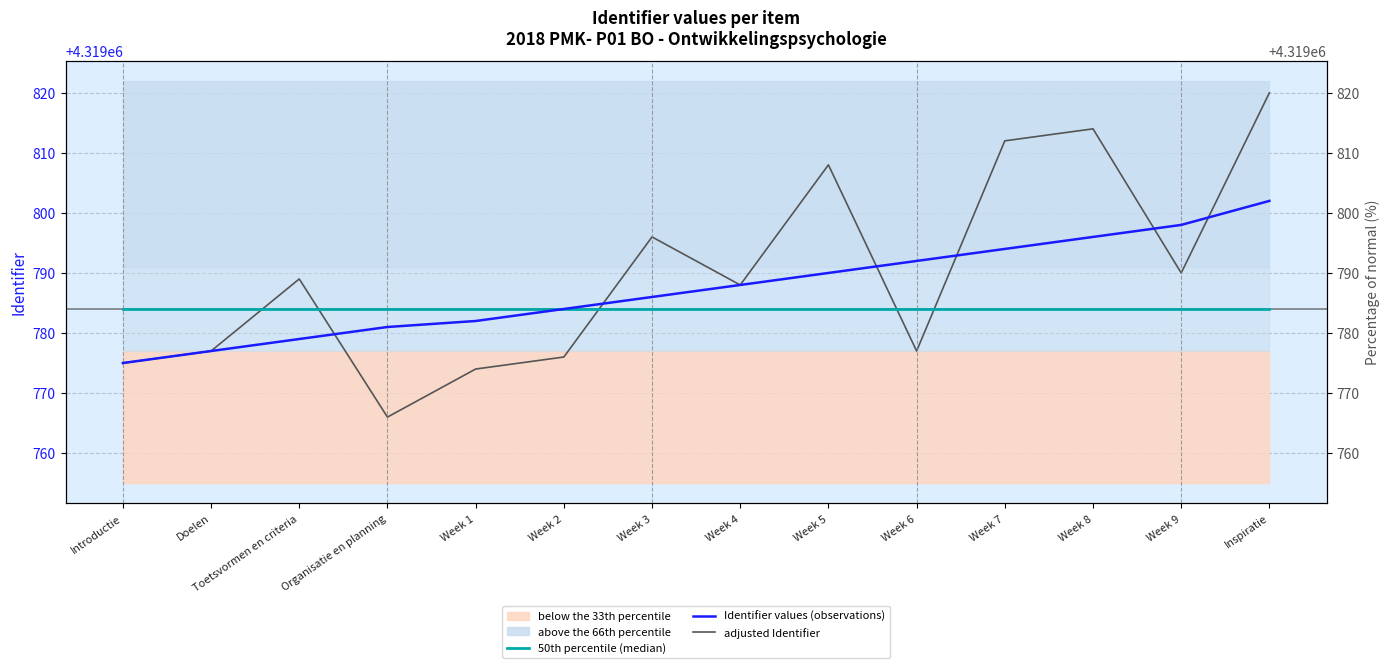

Where does the adjusted Identifier series first go above 4319789?

Week 3